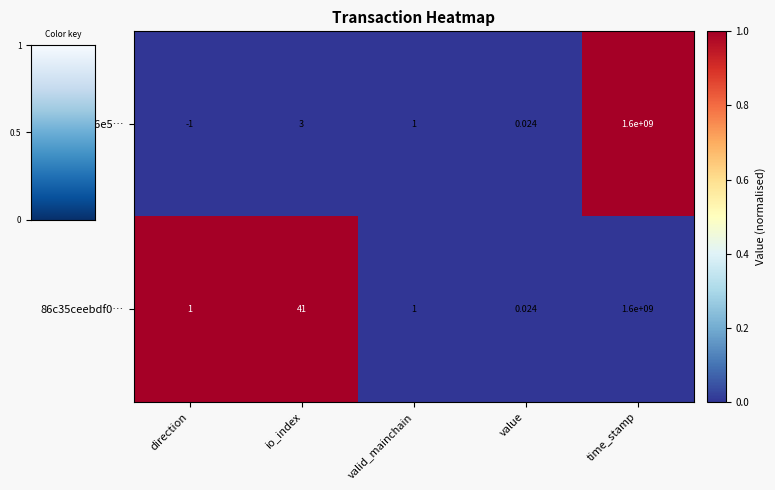

At how many categories does at least one series exceed 0?

5